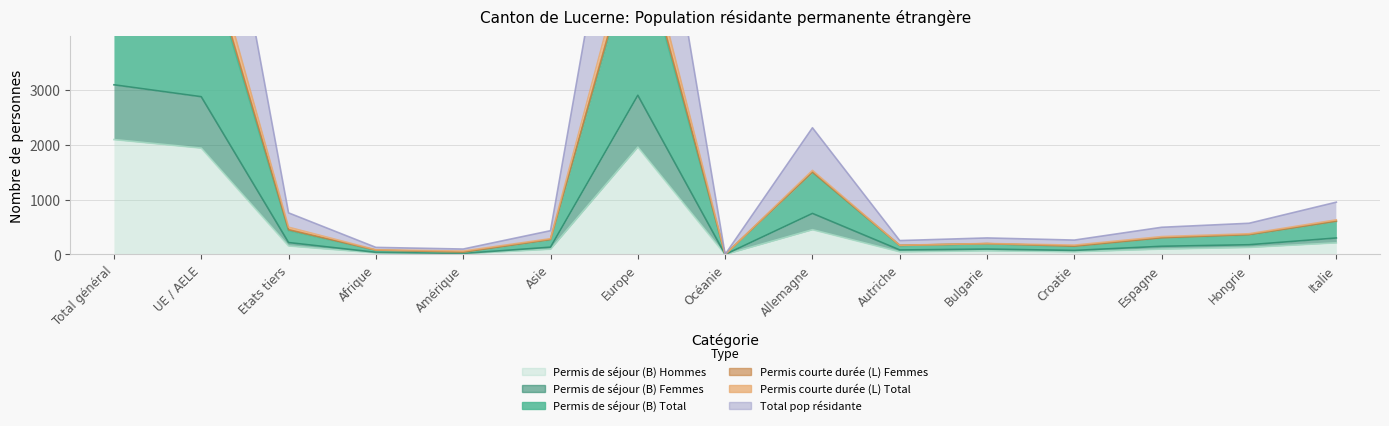

What is the difference between the Permis de séjour (B) Hommes values at Europe and Asie?

1858